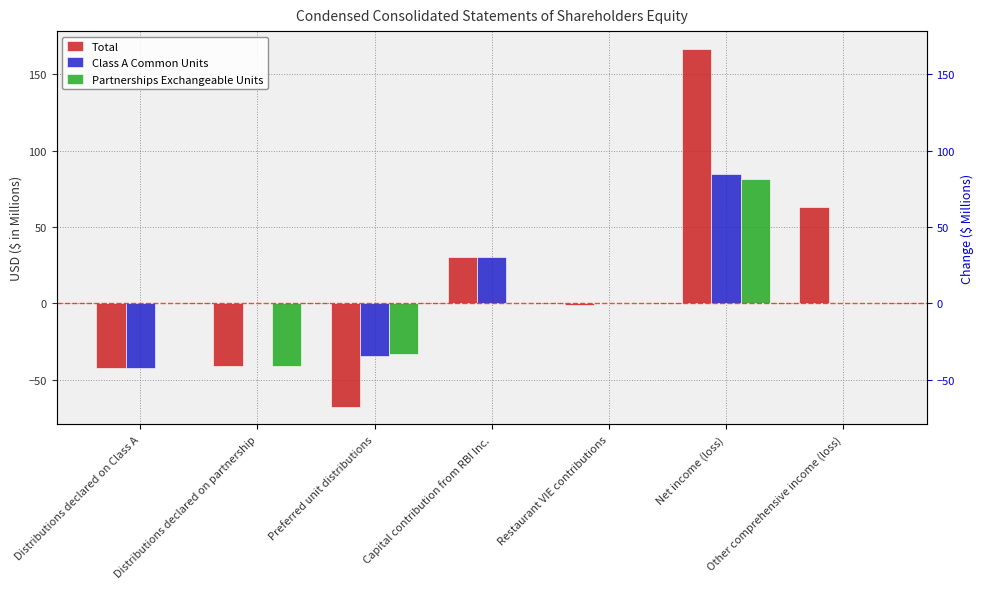

Rank the series at Distributions declared on partnership from highest to lowest value.

Class A Common Units, Total, Partnerships Exchangeable Units